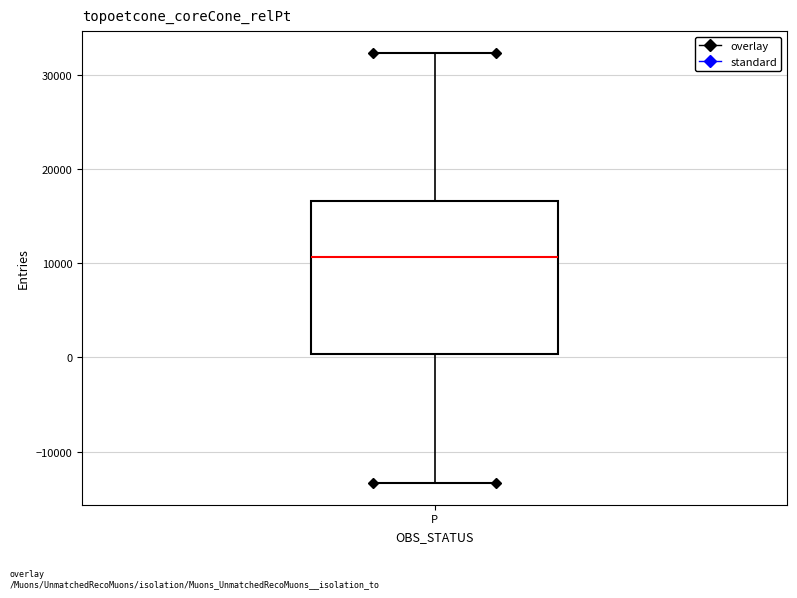

Where does the upper whisker of the box for P end on the y-axis? The values are not printed on the chart, so give them approximately, as read against the axis.

32000